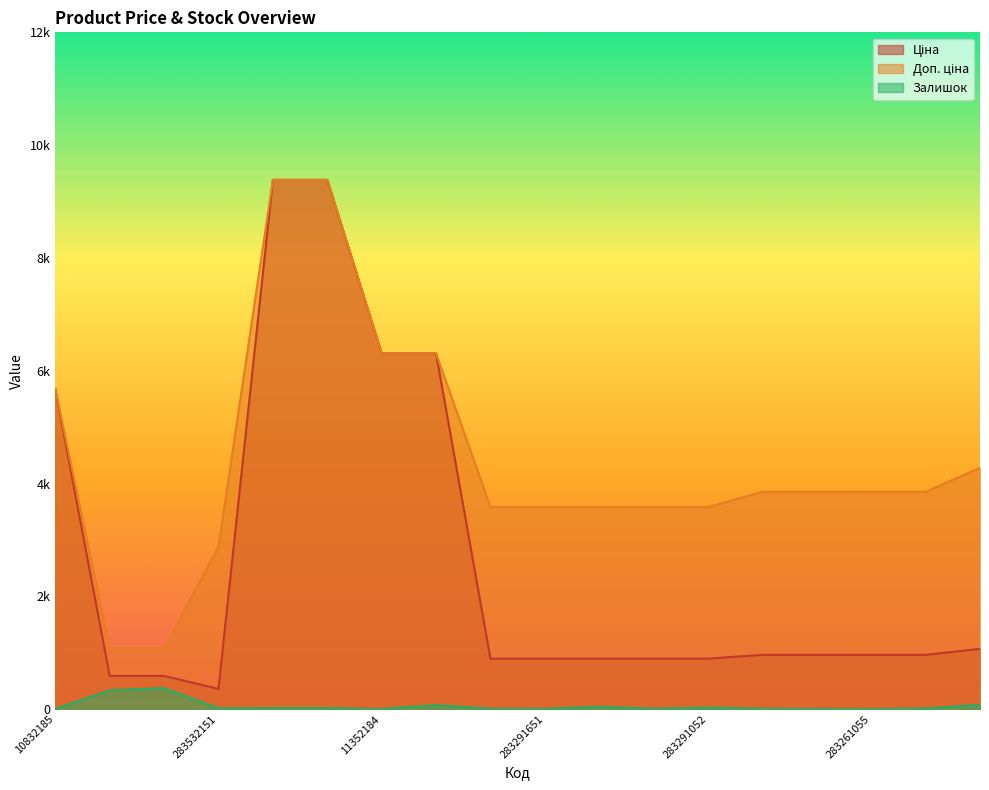

What is the label of the 15th point from the left?

283261650